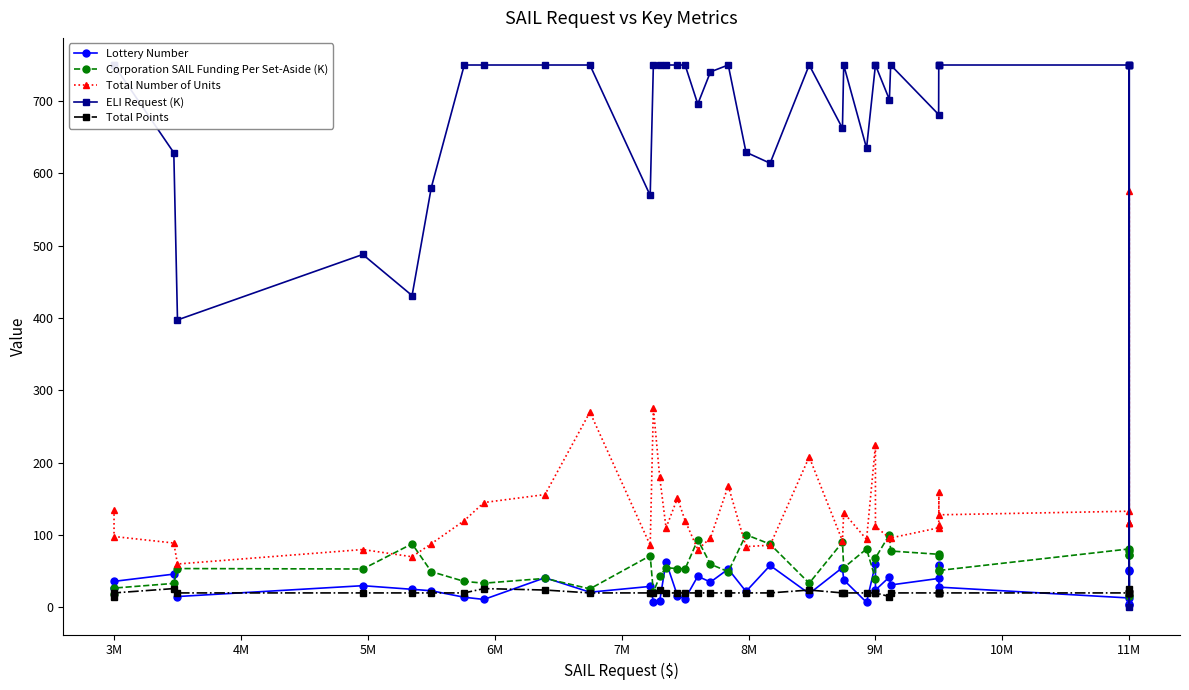

Reading right to left, what are all the values shown in this chart?

Lottery Number: 52.0	5.0	3.0	50.0	13.0	28.0	57.0	59.0	40.0	31.0	42.0	24.0	60.0	7.0	38.0	55.0	19.0	58.0	22.0	53.0	35.0	43.0	12.0	16.0	63.0	9.0	8.0	29.0	21.0	41.0	11.0	14.0	23.0	25.0	30.0	15.0	46.0	36.0	27.0
Corporation SAIL Funding Per Set-Aside (K): 77.8	72.4	15.8	72.4	80.8	51.0	50.5	70.9	73.4	77.9	100.4	68.3	39.3	80.8	54.8	90.1	33.4	87.4	100.5	49.4	59.7	93.5	53.2	53.7	54.8	42.9	20.9	71.4	25.6	40.1	33.5	35.9	49.4	87.9	53.1	53.7	33.1	26.7	18.2
Total Number of Units: 116.0	116.0	576.0	116.0	133.0	128.0	160.0	114.0	110.0	96.0	96.0	112.0	224.0	94.0	131.0	92.0	208.0	86.0	84.0	168.0	96.0	80.0	120.0	151.0	110.0	180.0	276.0	86.0	270.0	156.0	145.0	120.0	88.0	70.0	80.0	60.0	89.0	98.0	135.0
ELI Request (K): 750.0	750.0	0.0	750.0	750.0	750.0	750.0	750.0	681.5	750.0	702.1	750.0	750.0	635.0	750.0	662.5	750.0	614.2	629.4	750.0	740.5	696.0	750.0	750.0	750.0	750.0	750.0	569.6	750.0	750.0	750.0	750.0	580.5	431.2	488.0	397.5	628.7	750.0	750.0
Total Points: 20.0	20.0	26.0	20.0	20.0	20.0	20.0	20.0	20.0	20.0	15.0	20.0	20.0	20.0	20.0	20.0	24.0	20.0	20.0	20.0	20.0	20.0	20.0	20.0	20.0	24.0	20.0	20.0	20.0	24.0	26.0	20.0	20.0	20.0	20.0	20.0	26.0	20.0	15.0